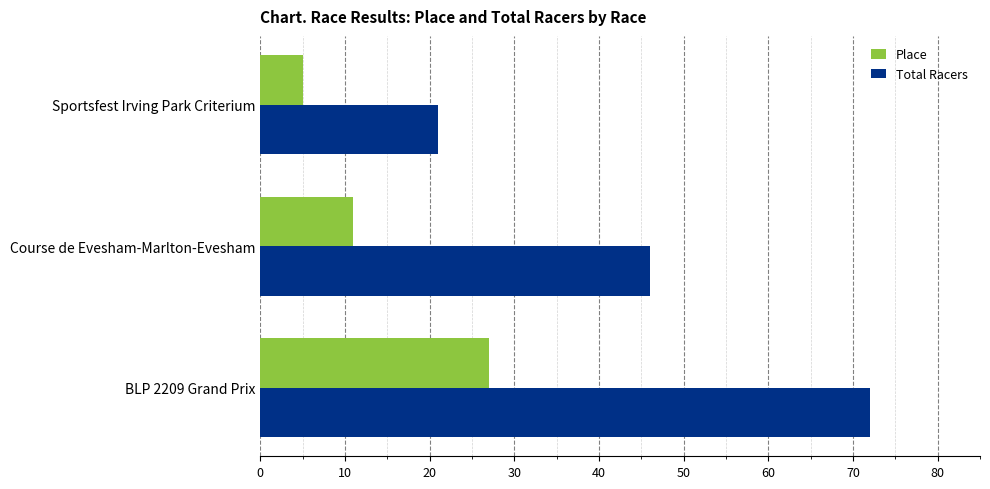

Rank the series by their average value, from lowest to highest.

Place, Total Racers